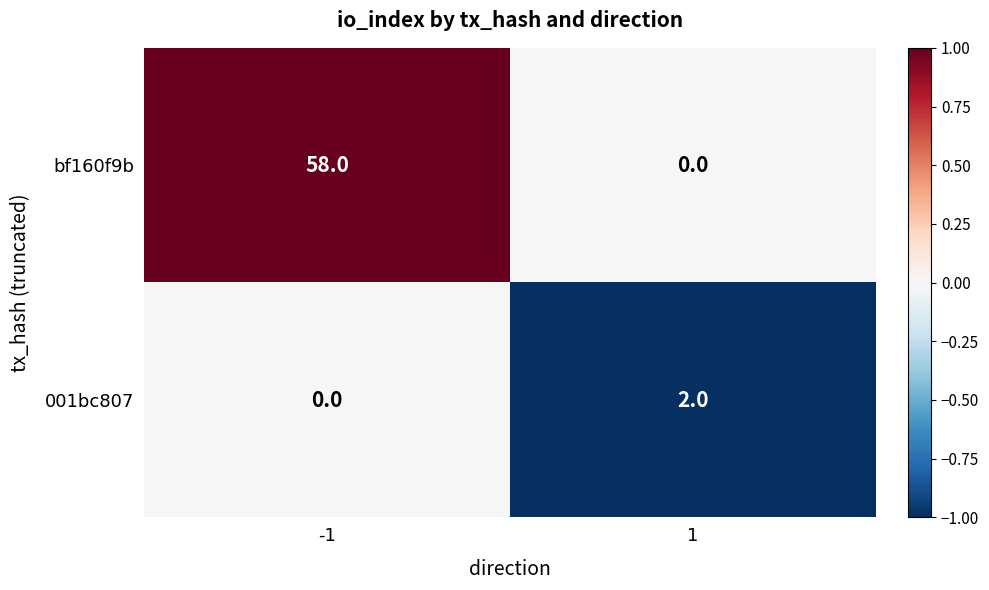

What is the average value of the bf160f9b series?

29